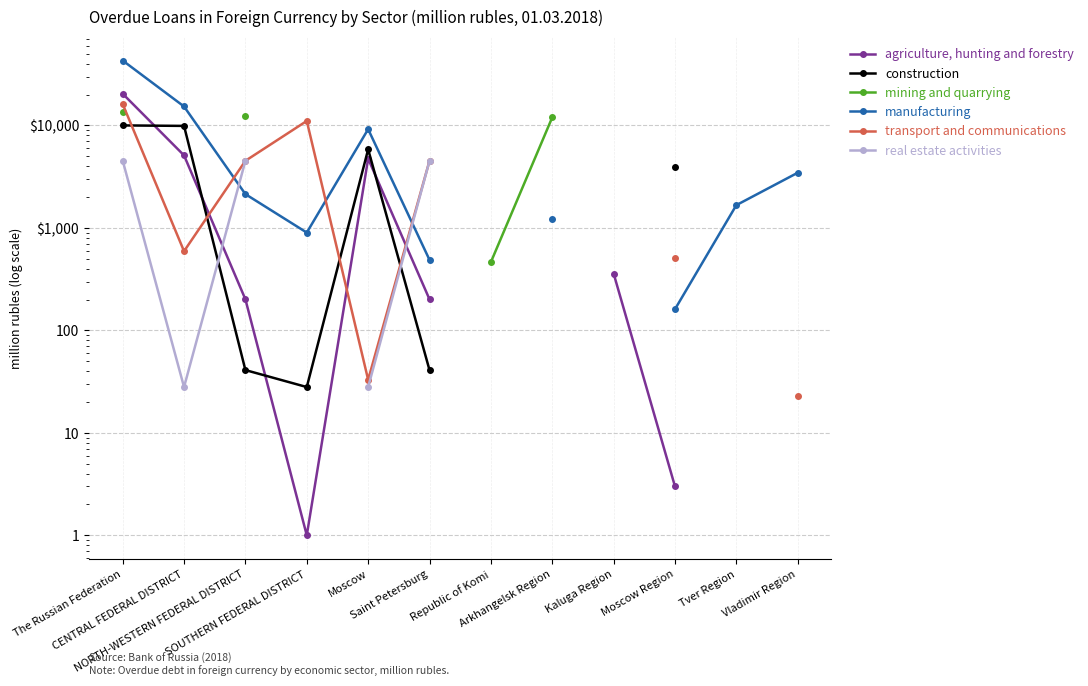

Is the value of agriculture, hunting and forestry at Vladimir Region greater than the value of manufacturing at Tver Region?

No